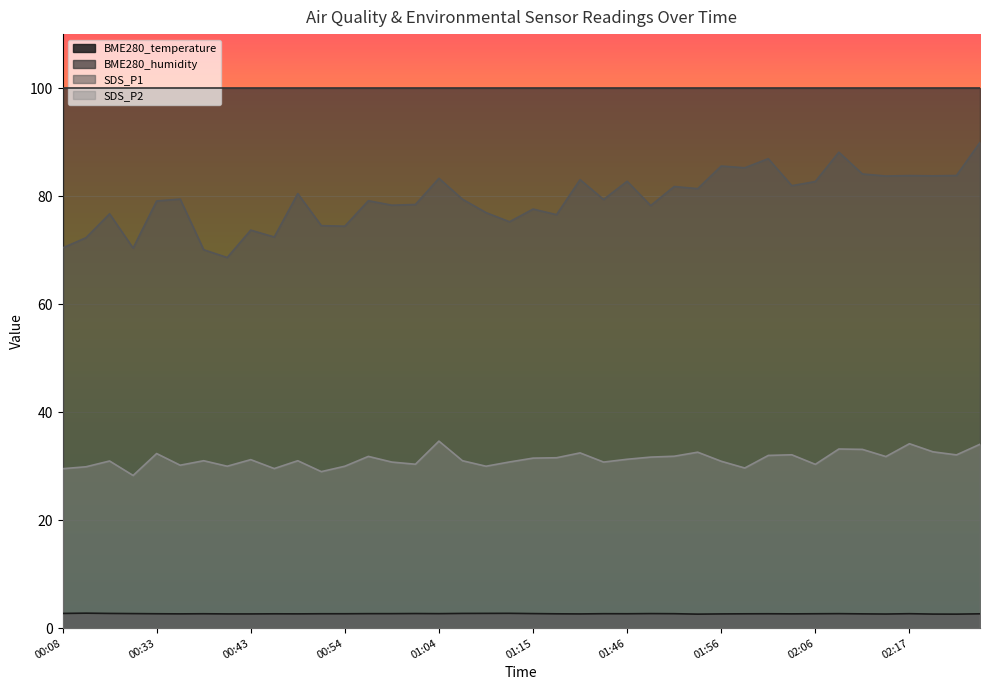

What is the lowest value of the SDS_P2 series?

28.3